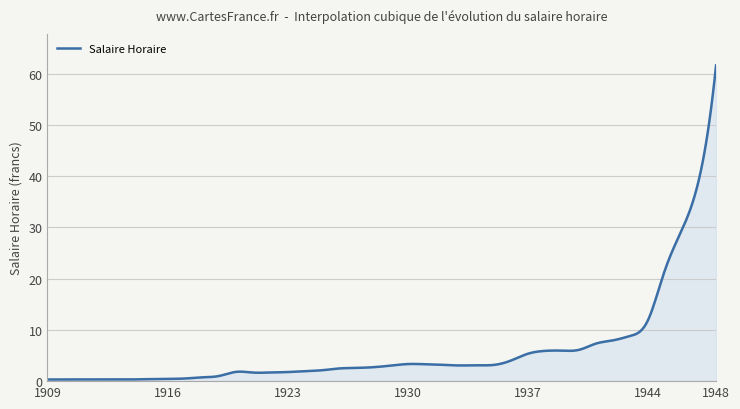

What is the difference between the maximum and minimum values?

61.3